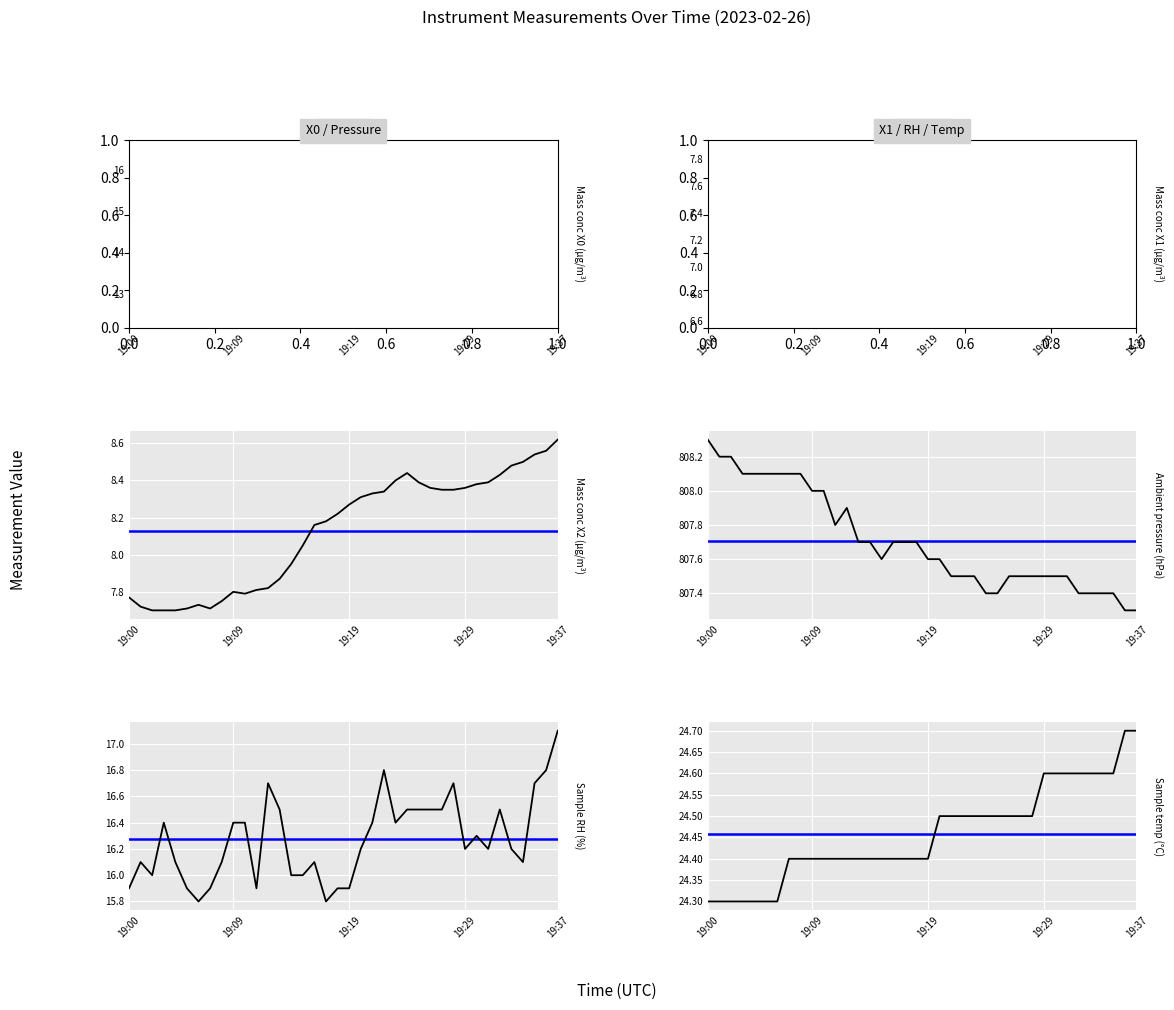

At how many categories does at least one series exceed 211?

38